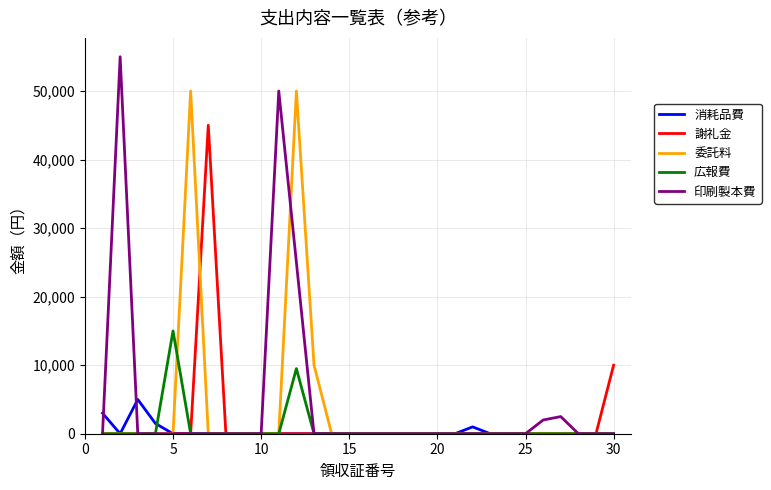

Does the chart have visible grid lines?

Yes